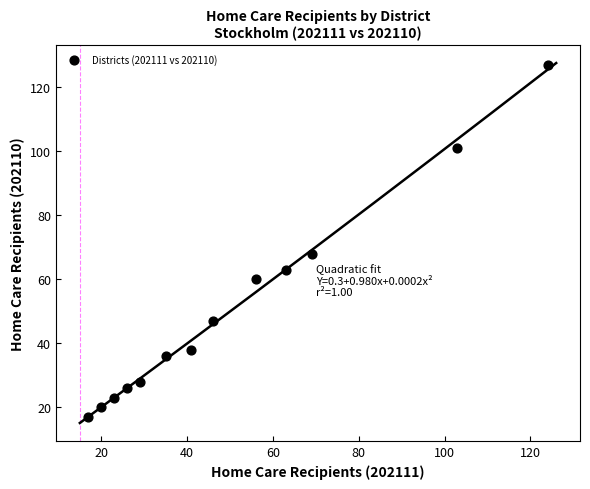

What Y value in the scatter plot is closest to 72?

68